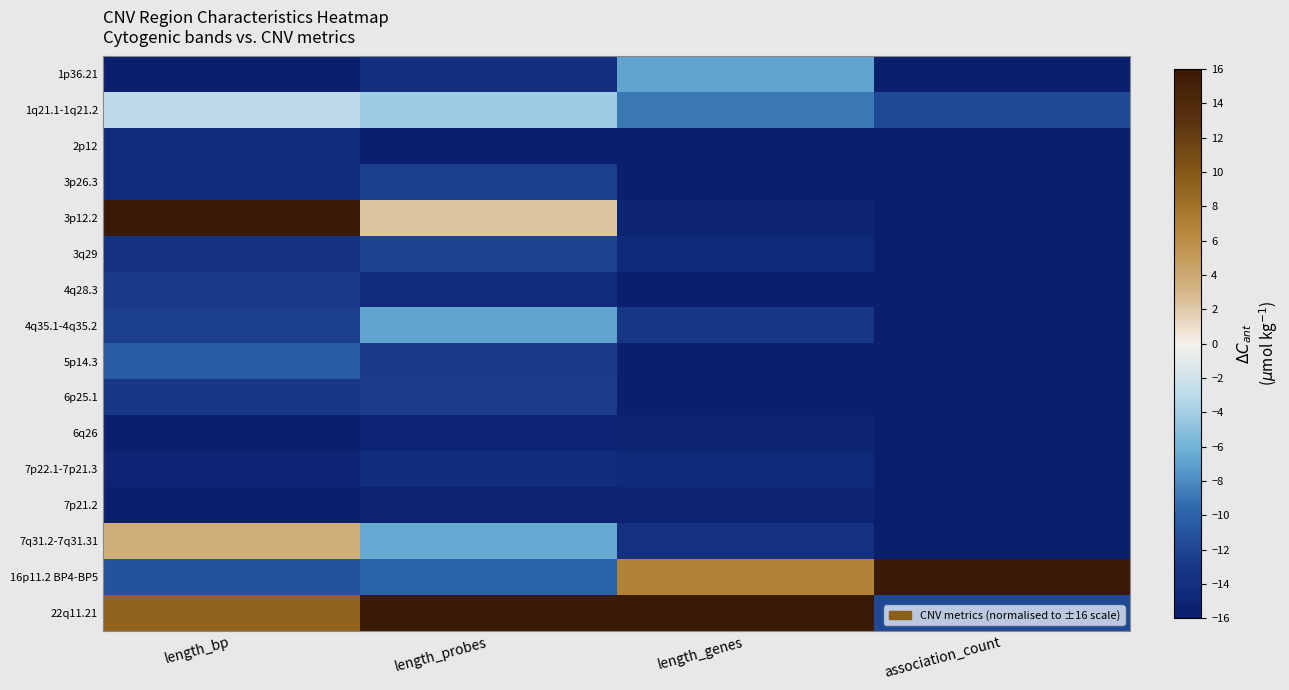

What is the total value across all series at length_probes?

-148.2